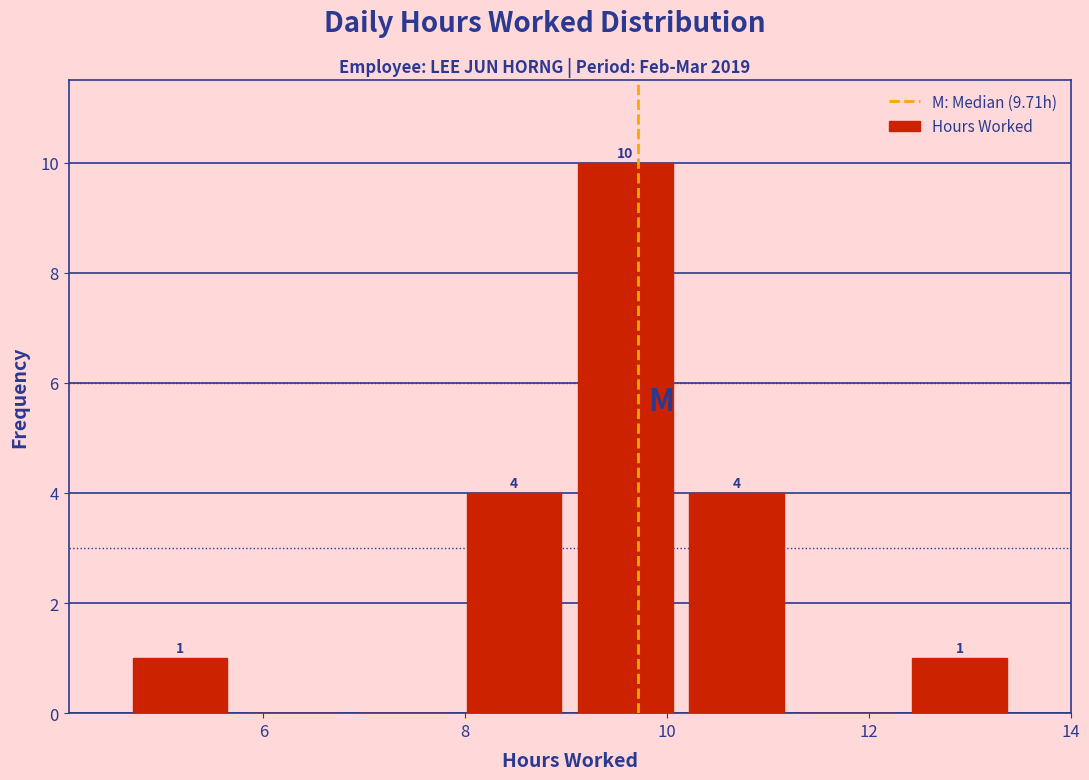

Over which range of the x-axis is the bar tallest?

9.0 to 10.2